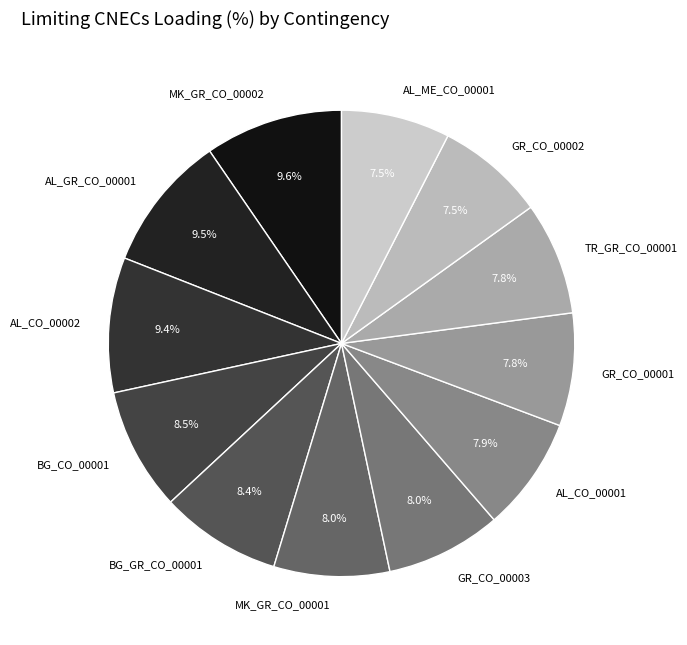

Between MK_GR_CO_00002 and BG_CO_00001, which is larger?

MK_GR_CO_00002